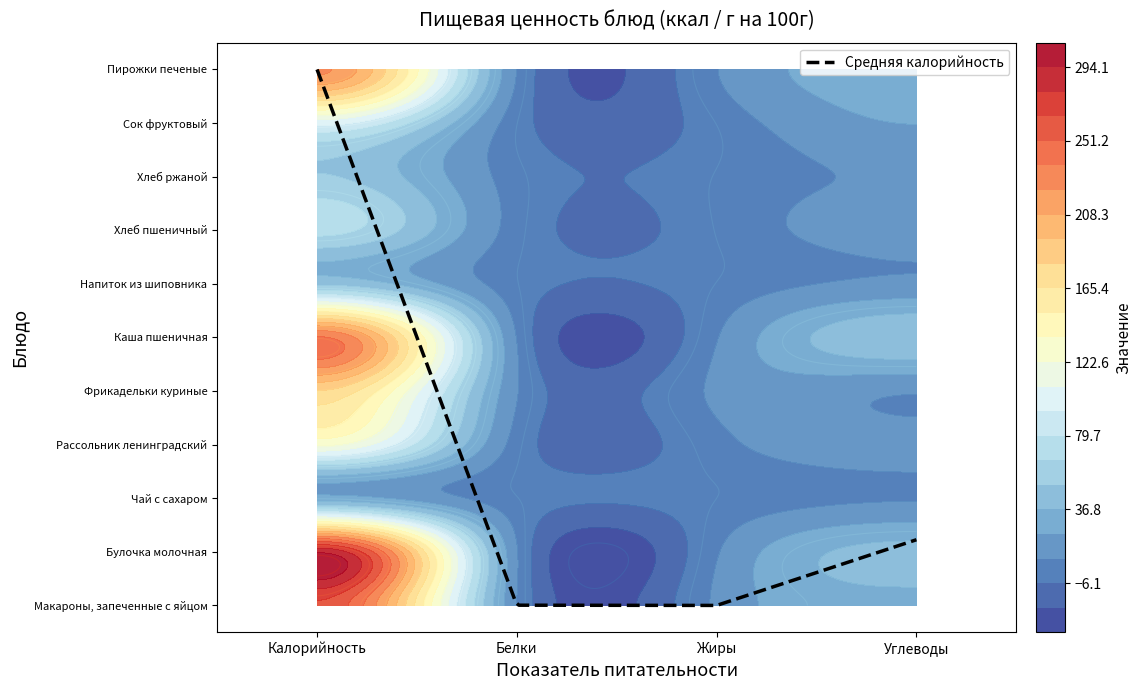

Where does the Каша пшеничная series first go above 49?

Калорийность